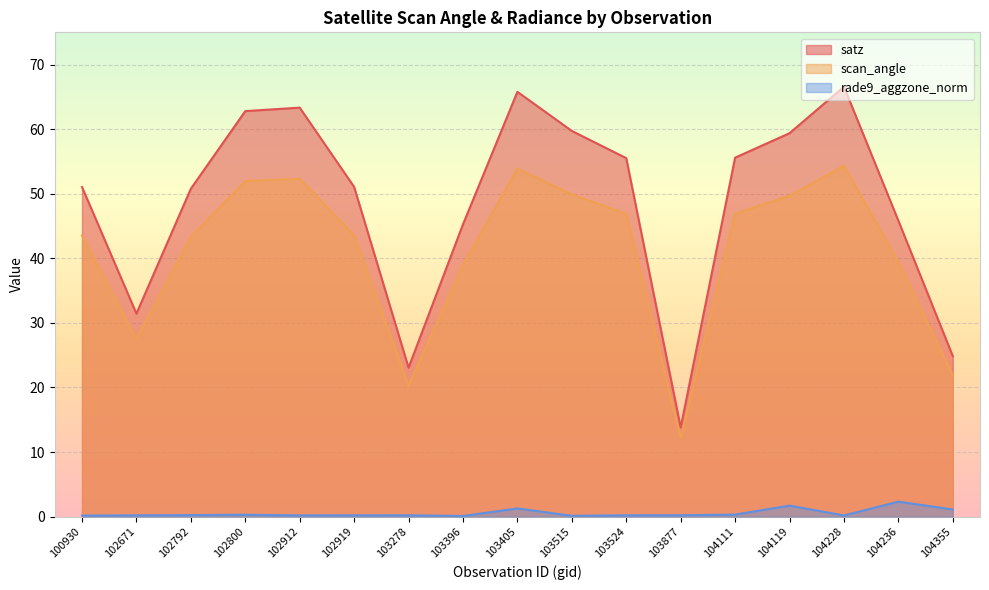

Where is satz nearest to the value 40?

103396